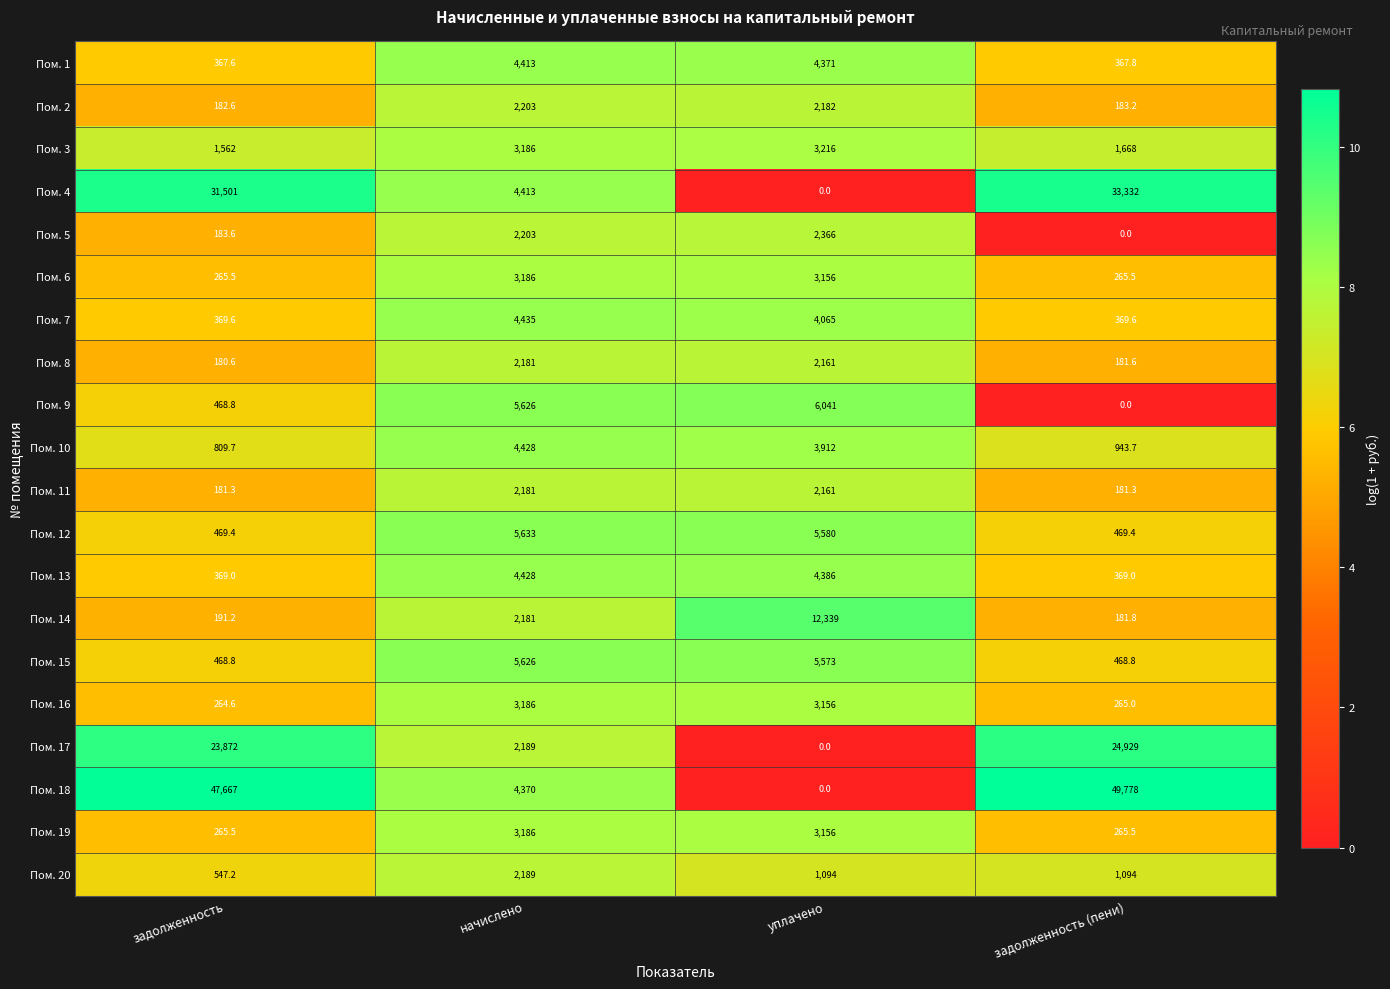

Rank the categories by Пом. 9 value from lowest to highest.

задолженность (пени), задолженность, начислено, уплачено